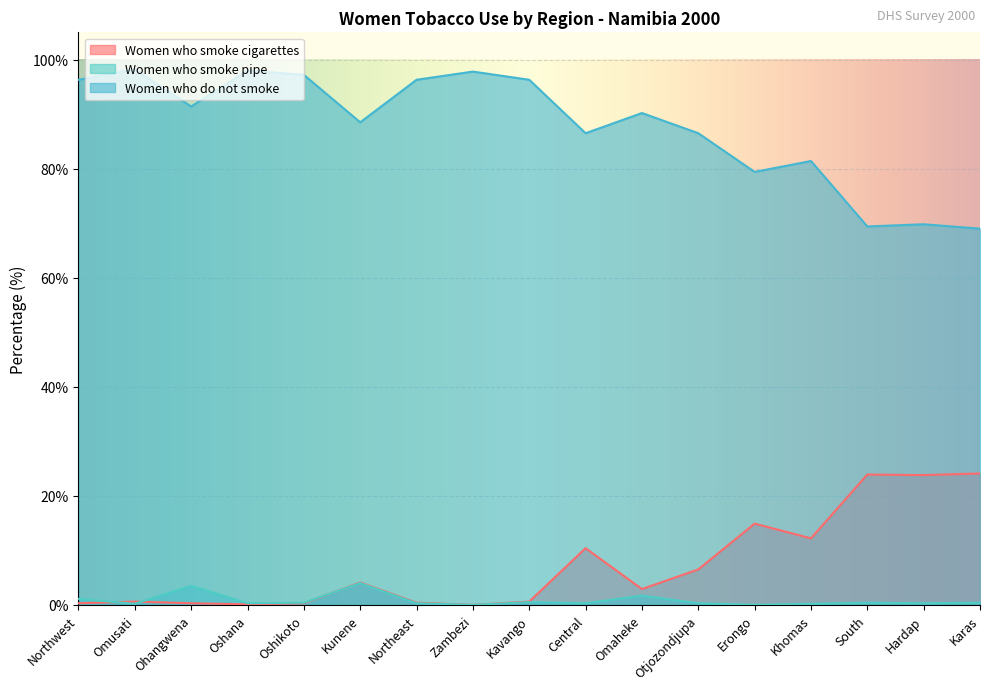

At which category does the chart reach its peak across all series?

Omusati